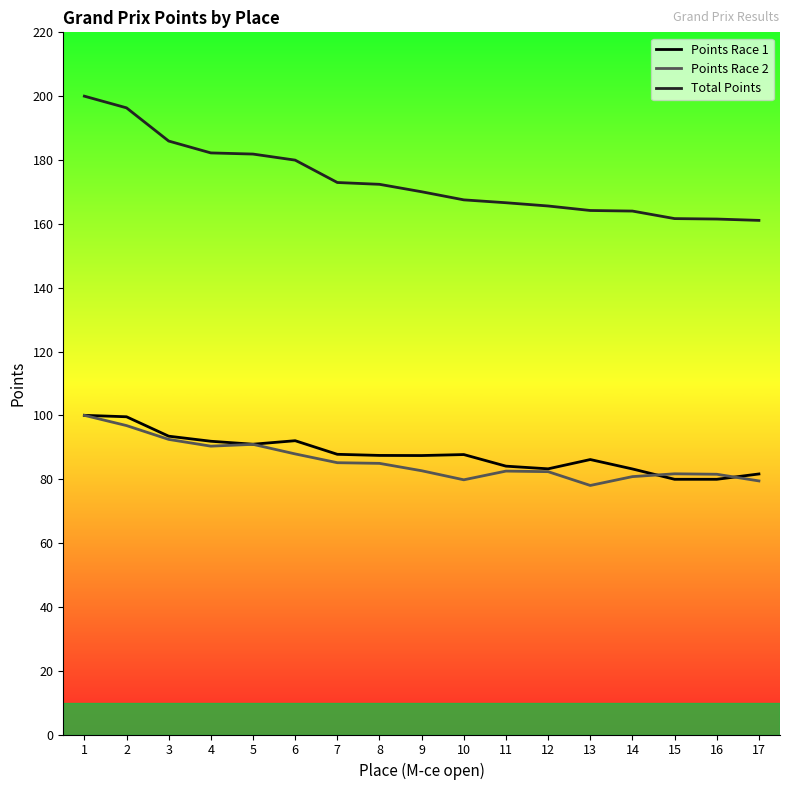

What is the maximum value for Total Points?

200.0